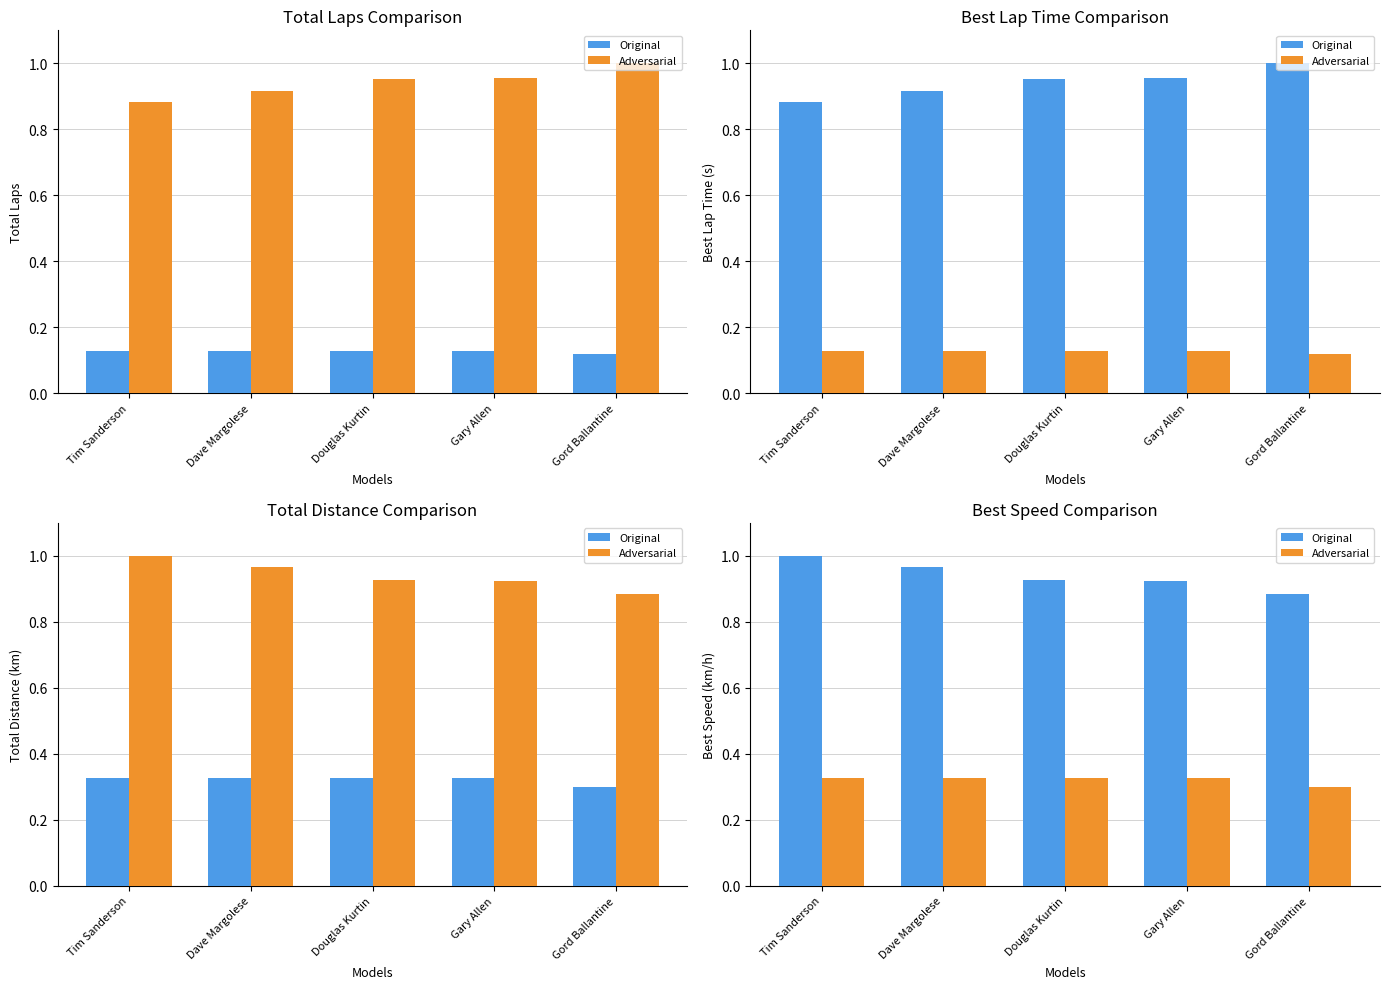

Between Gary Allen and Tim Sanderson, which is larger?

Tim Sanderson